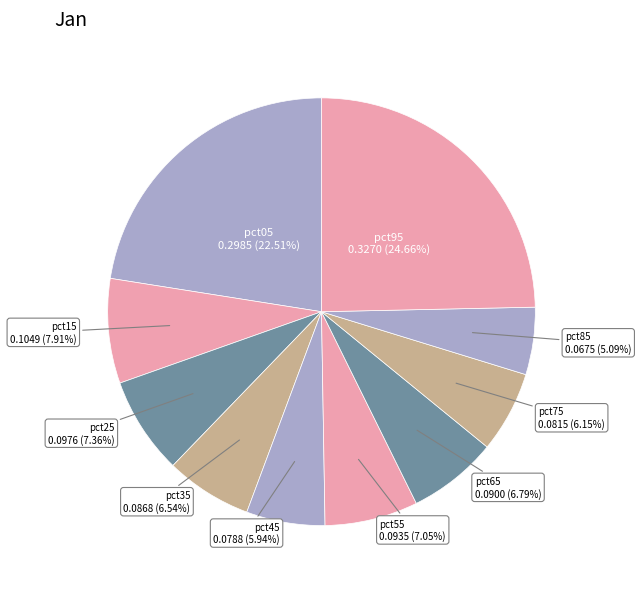

How many segments does this pie chart have?

10